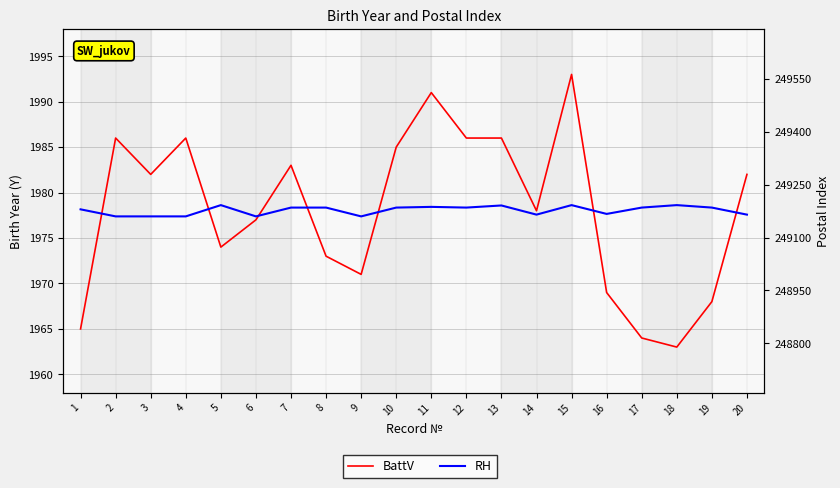

True or false: BattV and RH intersect in this chart.

False